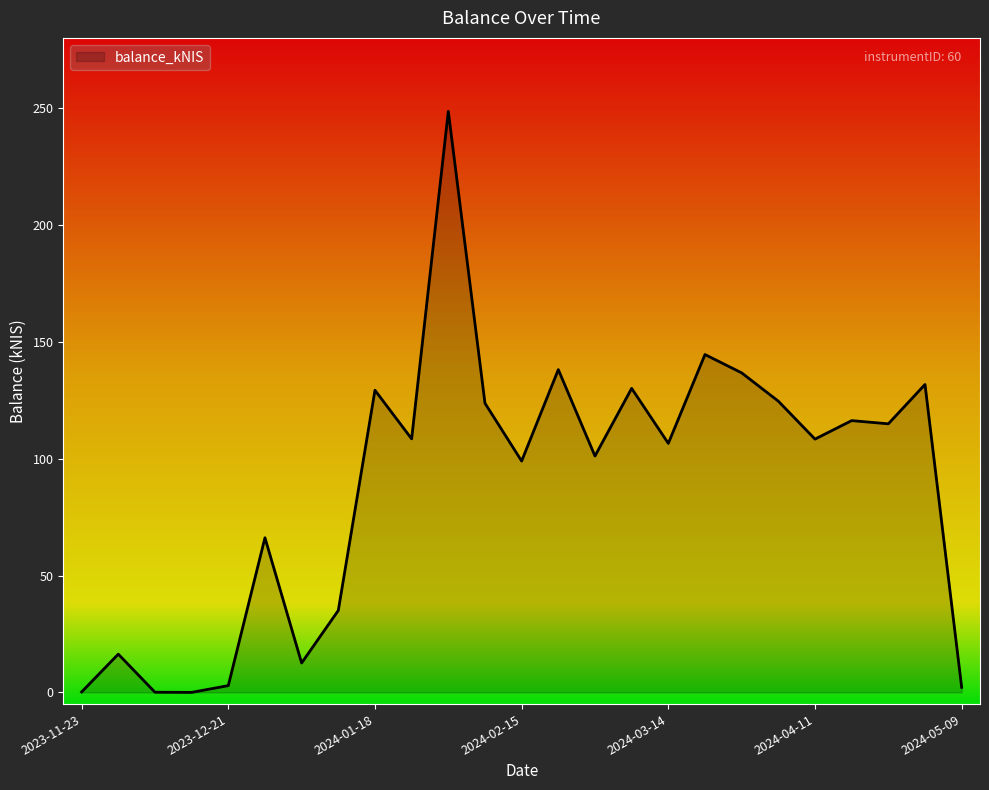

What is the difference between the maximum and minimum values?

248.6